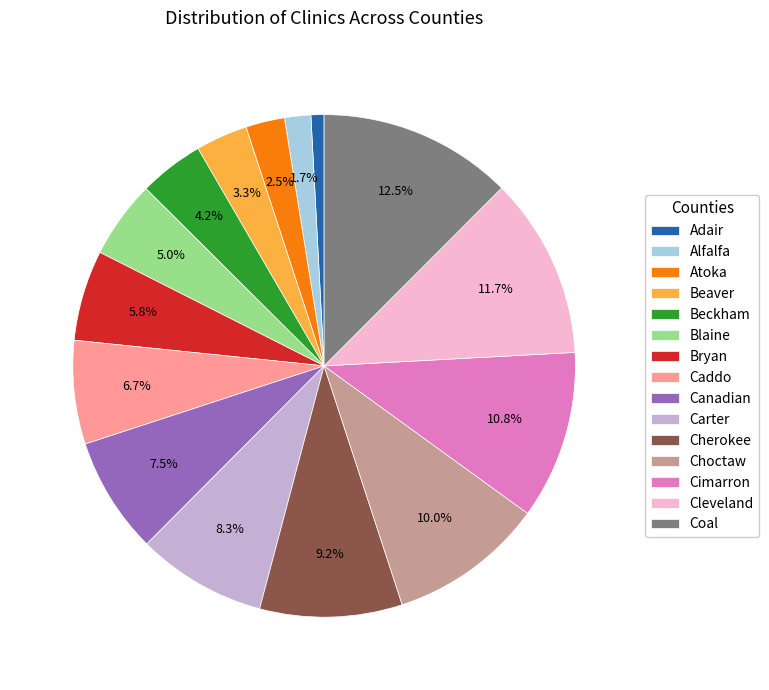

What is the ratio of the value at Caddo to the value at Blaine?

1.3